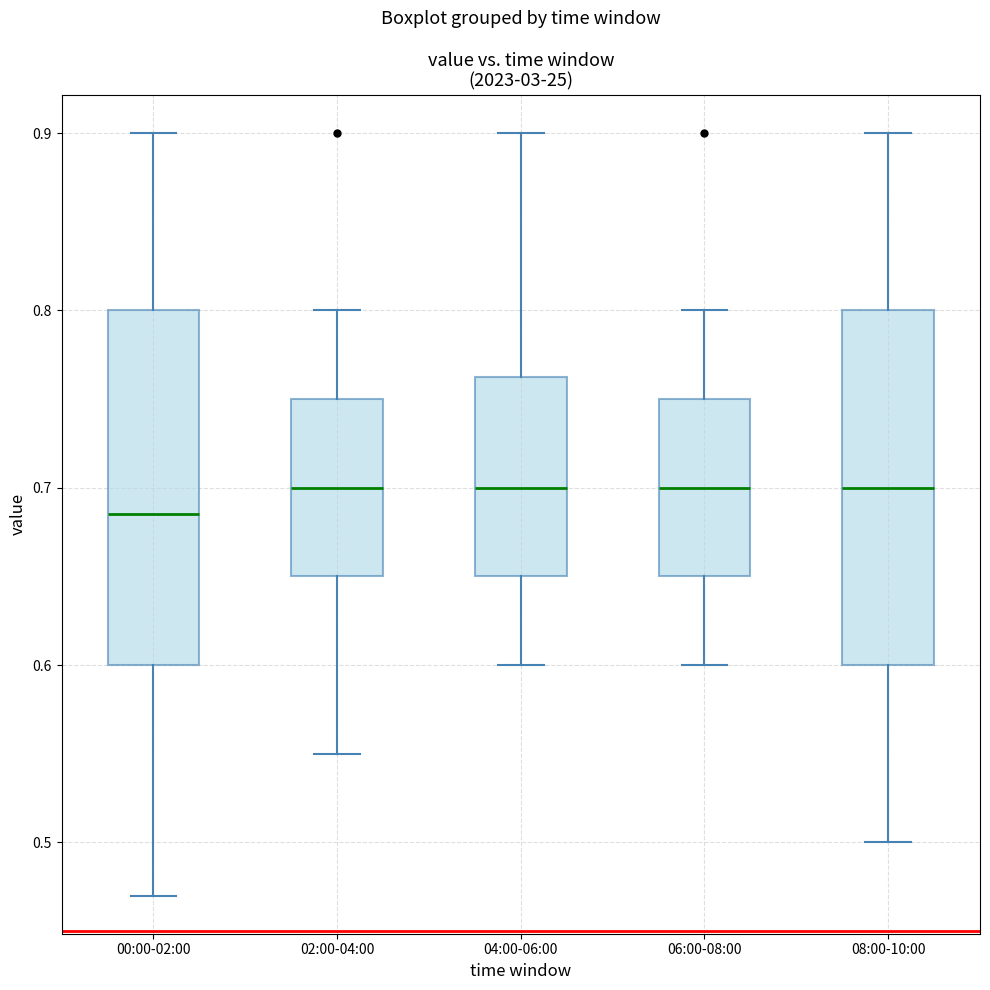

Reading left to right, transcribe this box plot: for each box, give where its median line is, the range the box spans, and where its two whiskers end, as read against the y-axis. The values are not printed on the chart, so give them approximately, as read against the axis.

00:00-02:00: median 0.69, box 0.60 to 0.80, whiskers 0.47 to 0.90
02:00-04:00: median 0.70, box 0.65 to 0.75, whiskers 0.55 to 0.80
04:00-06:00: median 0.70, box 0.65 to 0.76, whiskers 0.60 to 0.90
06:00-08:00: median 0.70, box 0.65 to 0.75, whiskers 0.60 to 0.80
08:00-10:00: median 0.70, box 0.60 to 0.80, whiskers 0.50 to 0.90